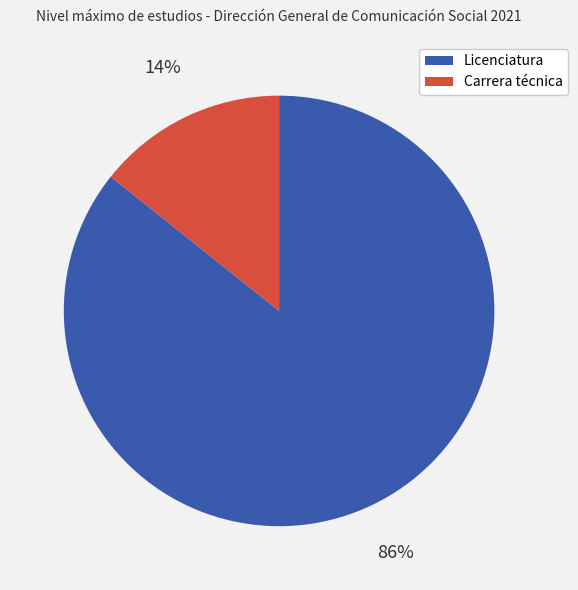

What percentage is the Licenciatura slice, to the nearest percent?

86%